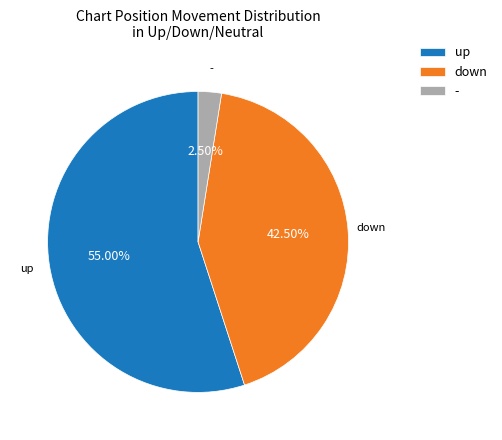

What is the ratio of the value at up to the value at -?

22.0